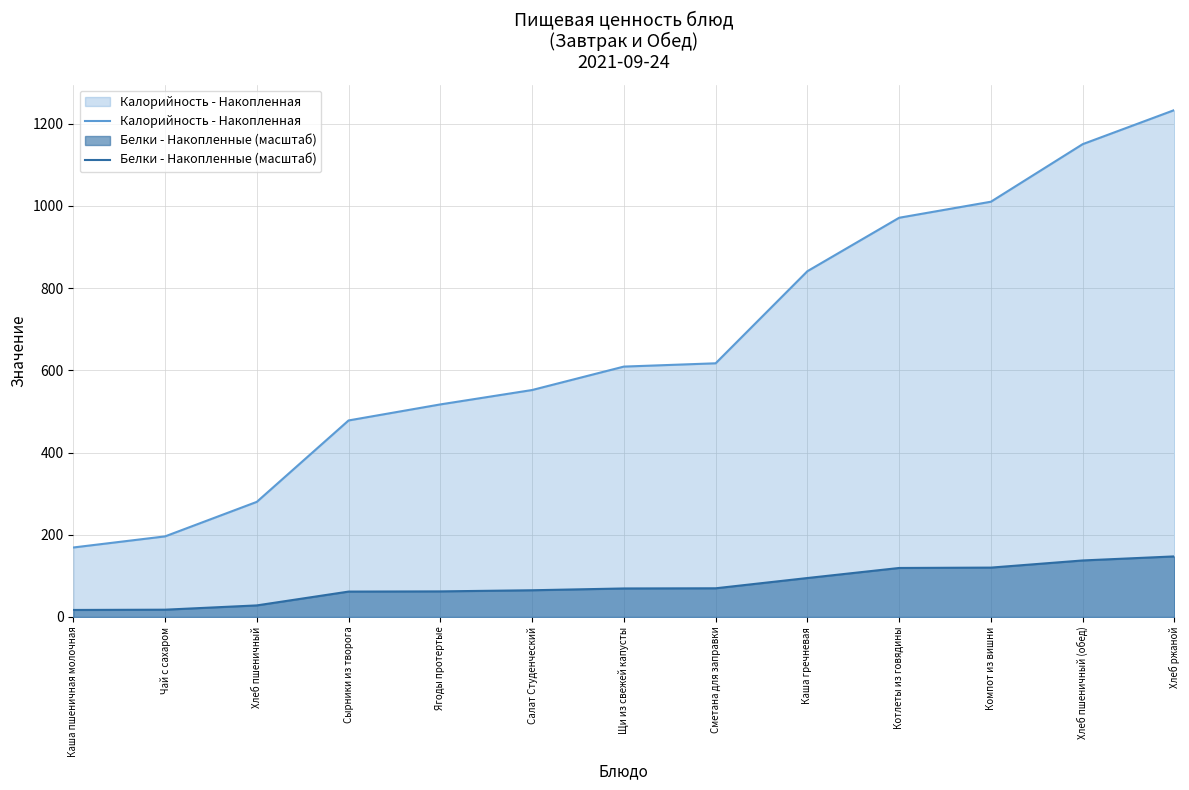

Does the chart have visible grid lines?

Yes